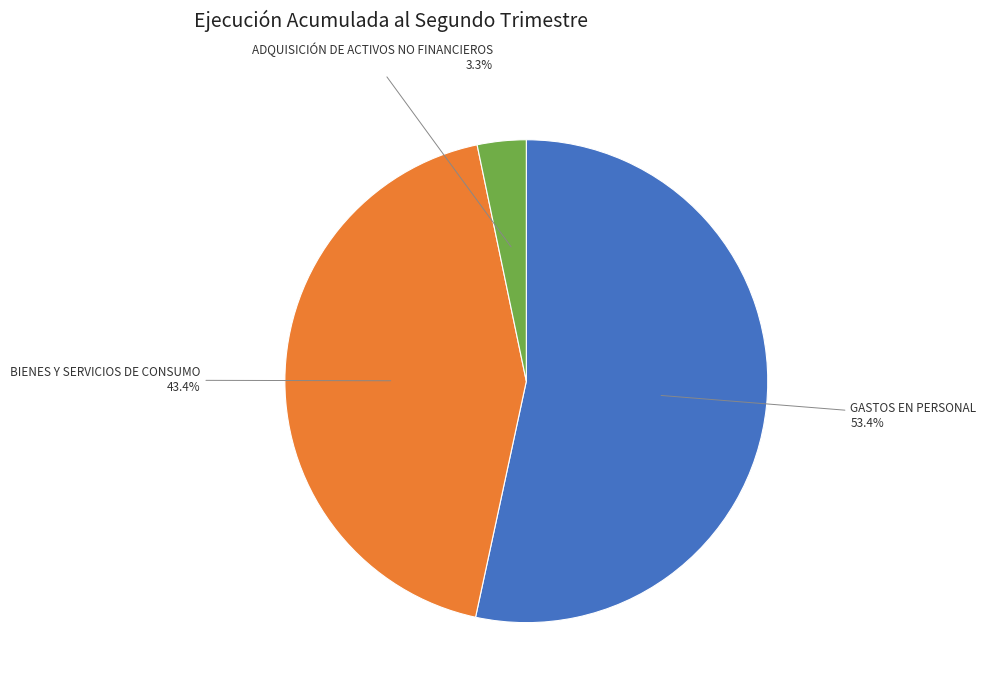

Does any single category account for the majority?

Yes